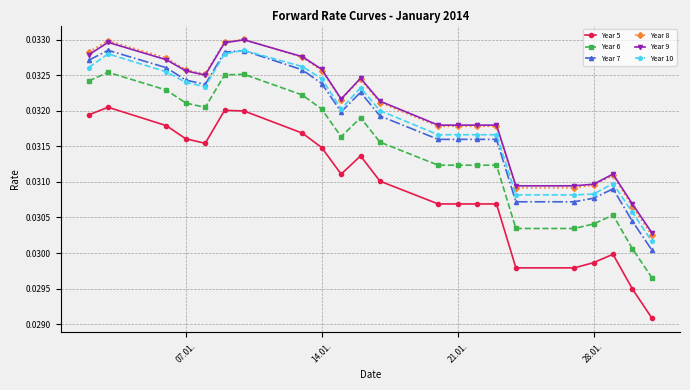

Count the Year 7 values in the range 0 to 1.

22